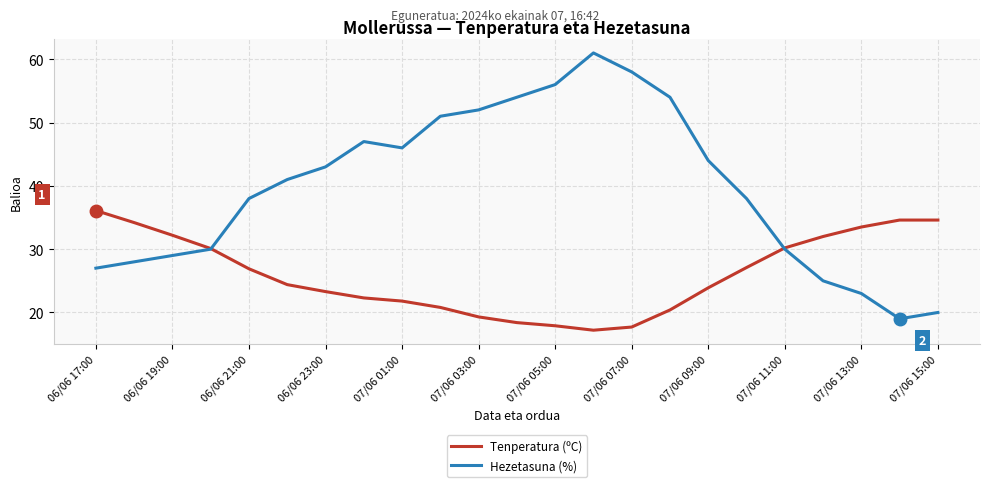

Which series has the largest range (max minus min)?

Hezetasuna (%)